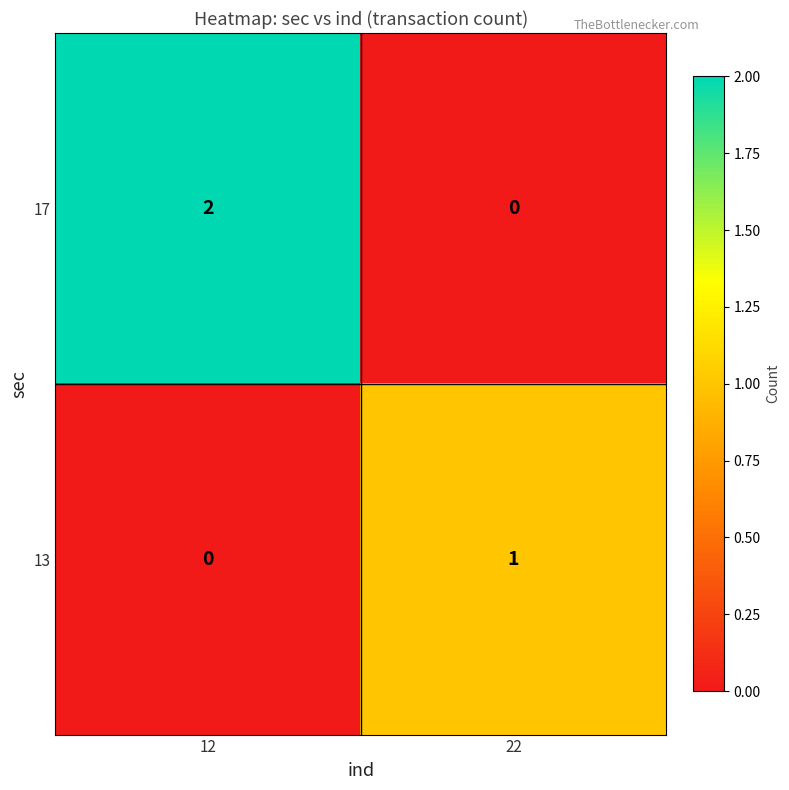

List the series in order of their peak value, highest first.

17, 13